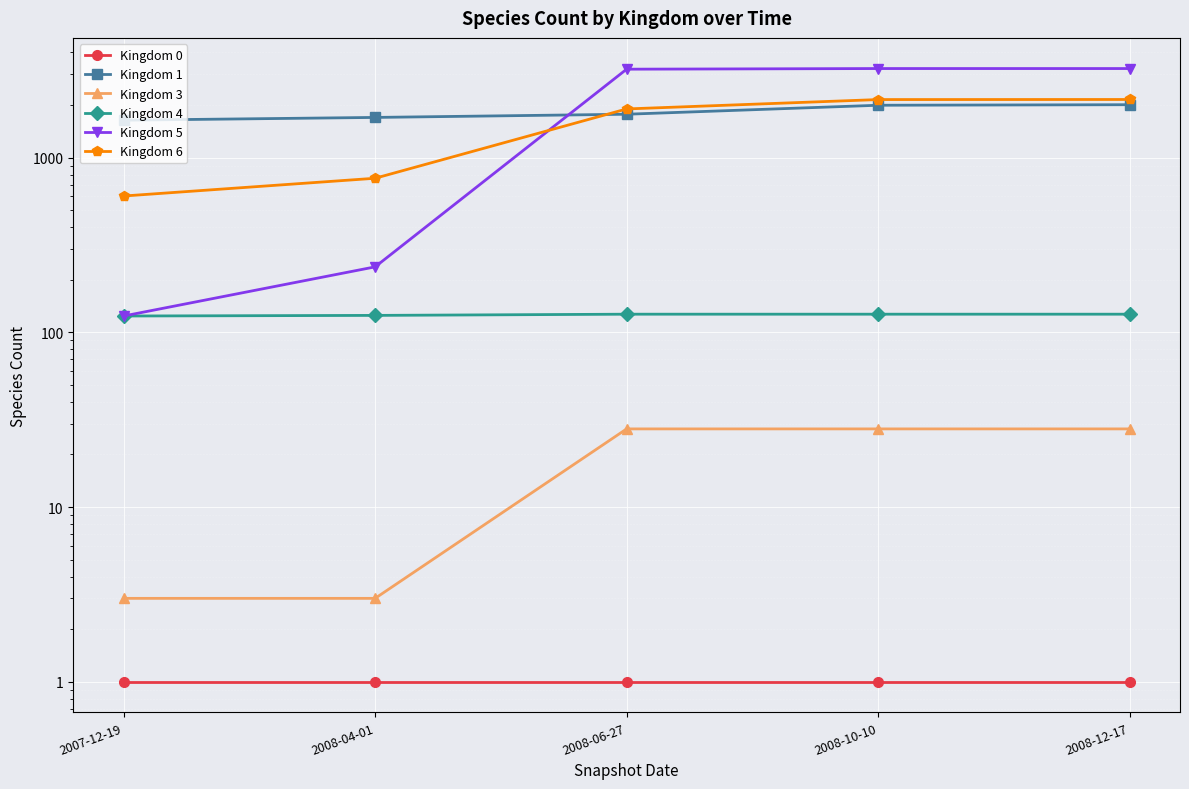

True or false: Kingdom 0 and Kingdom 6 cross at least once.

False